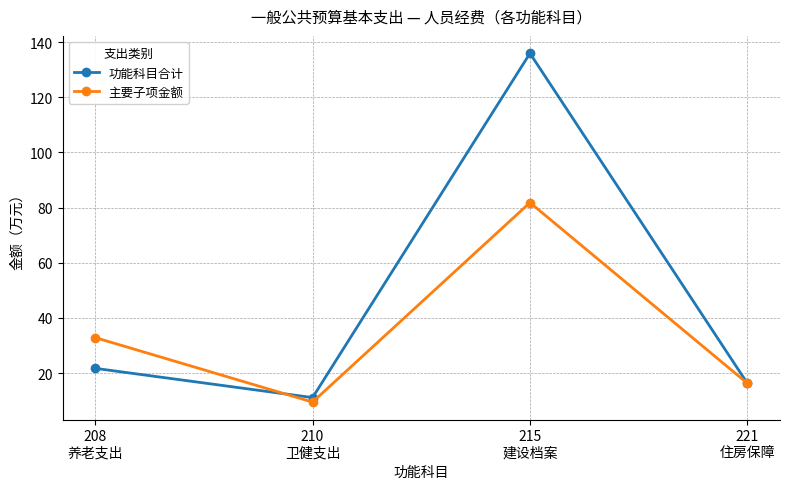

List the series in order of their peak value, highest first.

功能科目合计, 主要子项金额